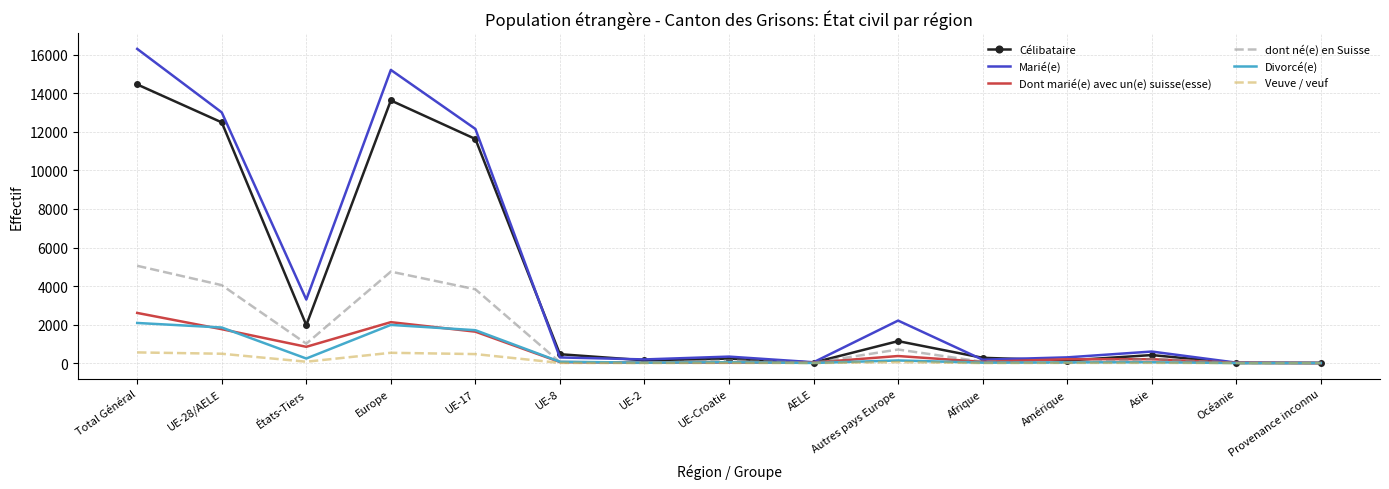

What is the greatest value displayed?

16314